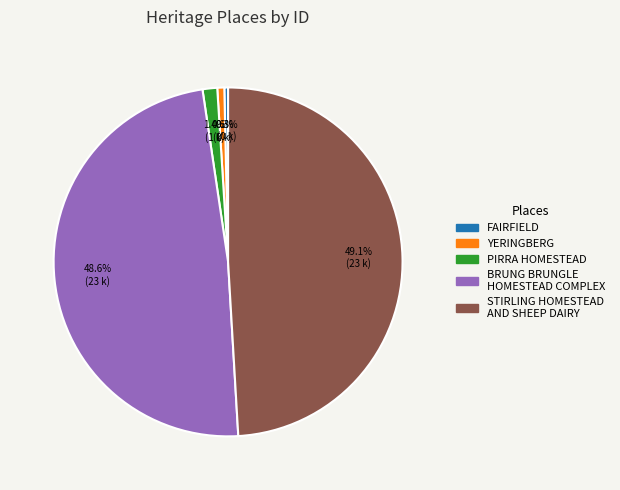

The BRUNG BRUNGLE HOMESTEAD COMPLEX slice represents 42% of the pie. True or false?

False